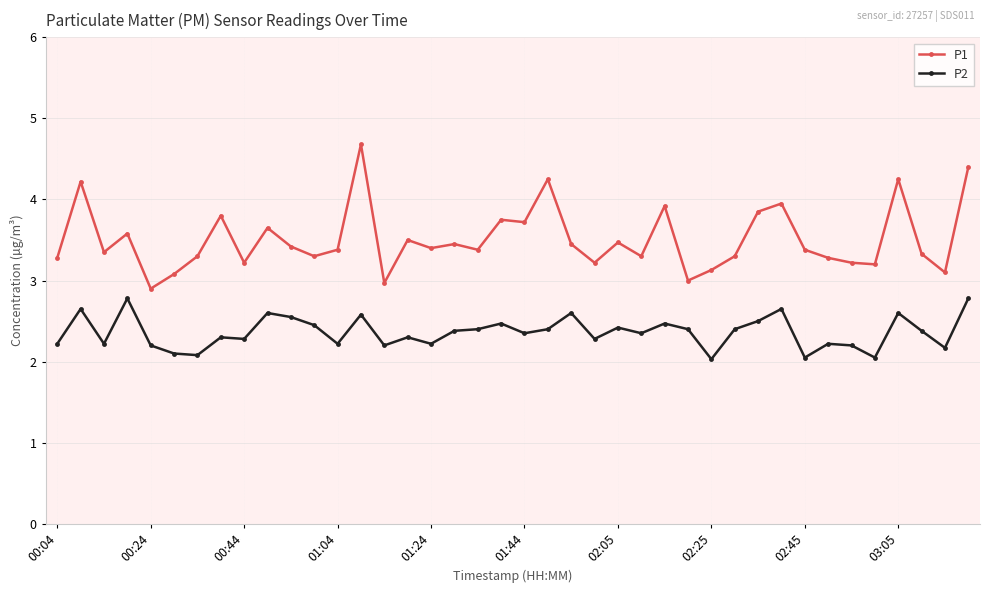

What is the difference between the second highest and minimum values in the P1 series?

1.5